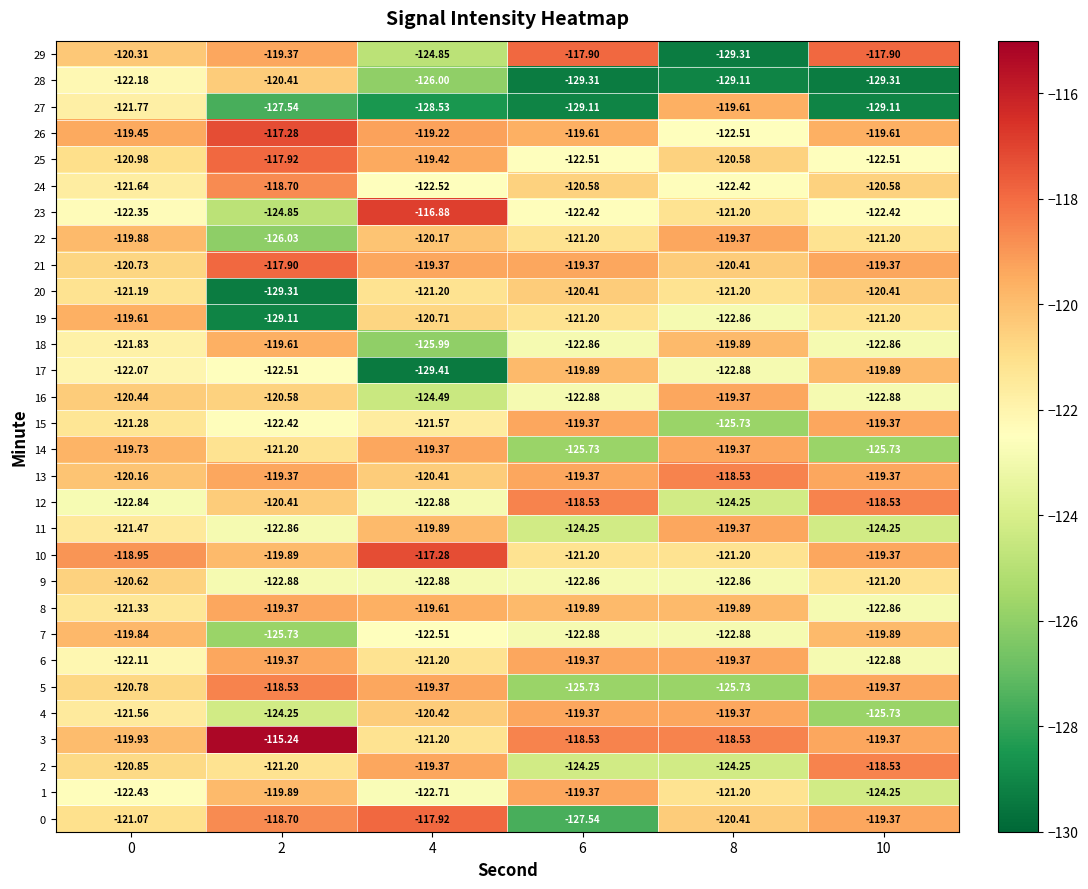

Is the value of 17 at 0 greater than the value of 6 at 6?

No